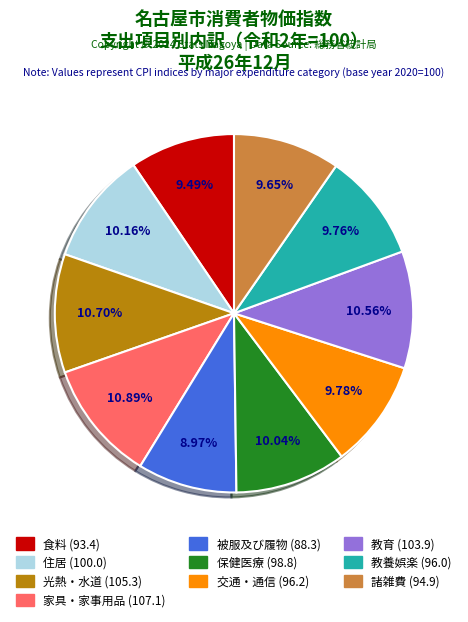

Does 食料 represent more than half of the total?

No